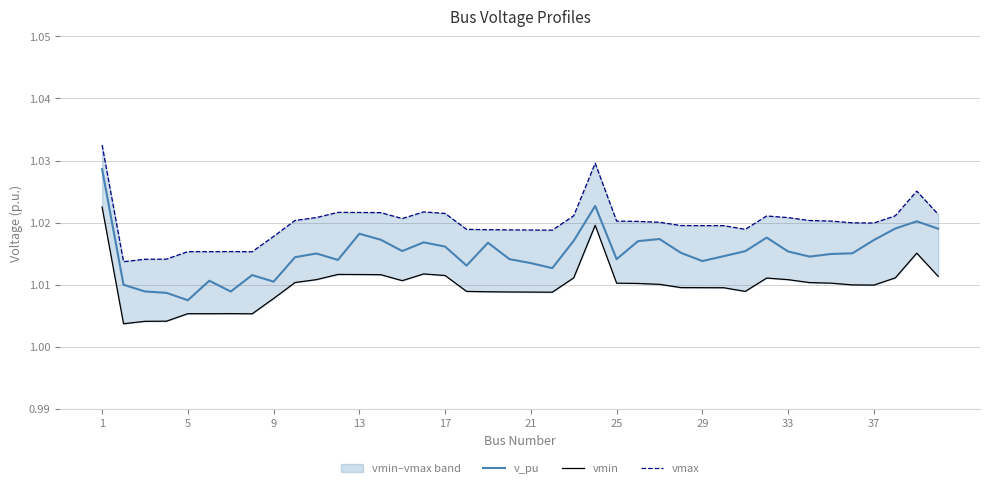

What is the average value of the vmin series?

1.0